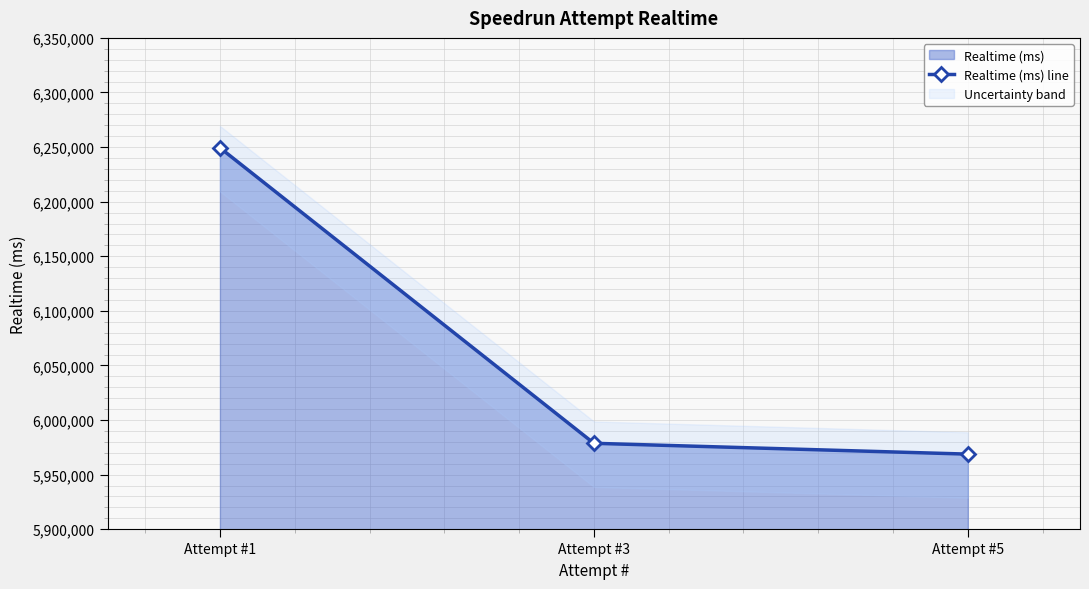

List the labels in order of value, largest first.

Attempt #1, Attempt #3, Attempt #5